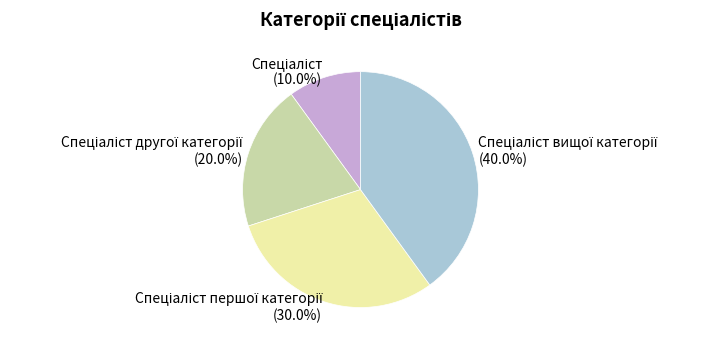

Is there any slice that represents more than half of the pie?

No